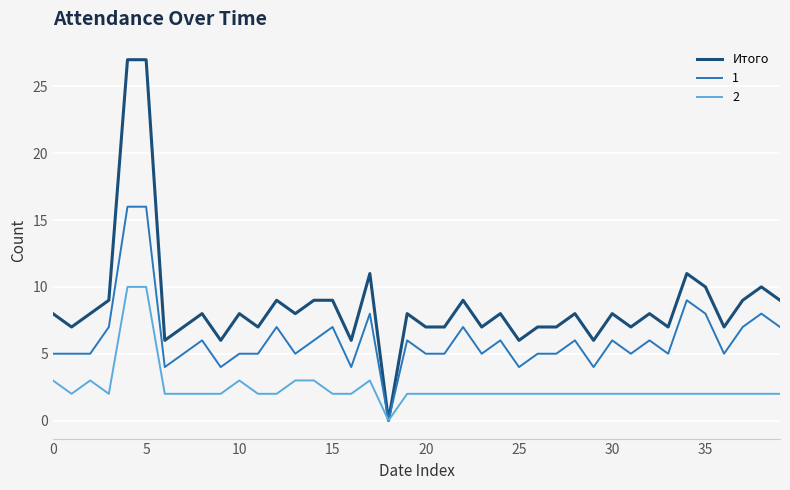

List the series in order of their overall mean, lowest first.

2, 1, Итого